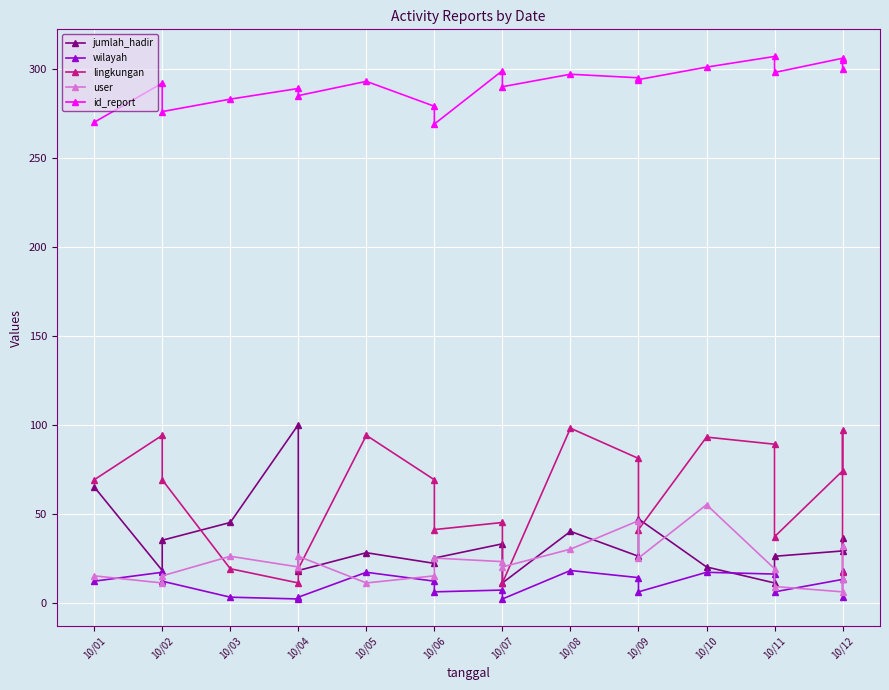

Which series has the largest total across all categories?

id_report